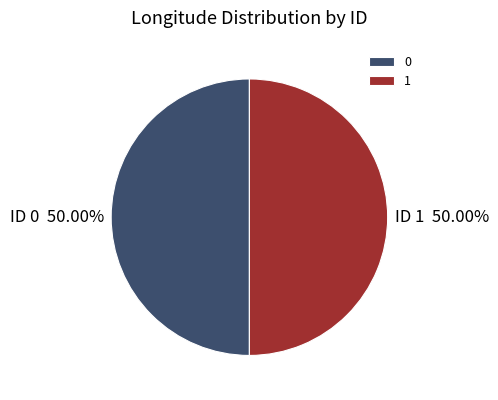

True or false: 1 accounts for 40% of the total.

False